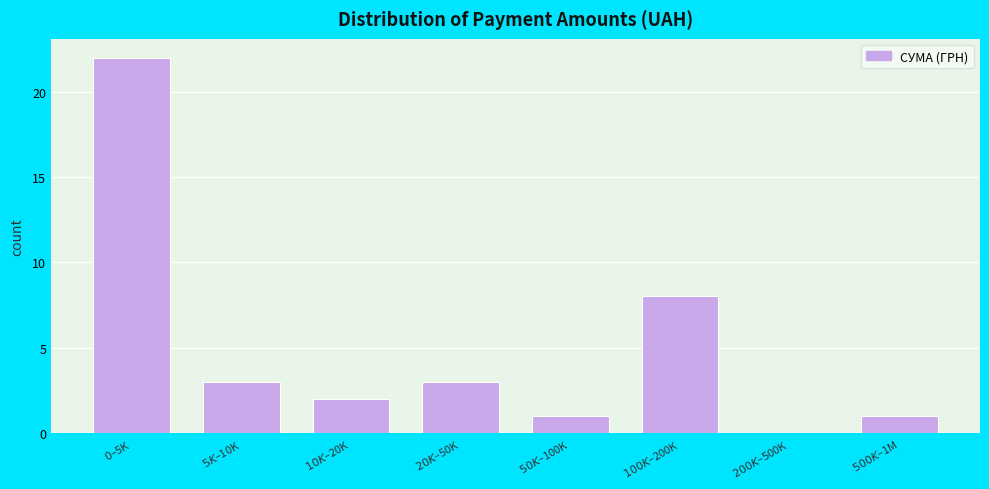

What is the maximum value shown in the chart?

22